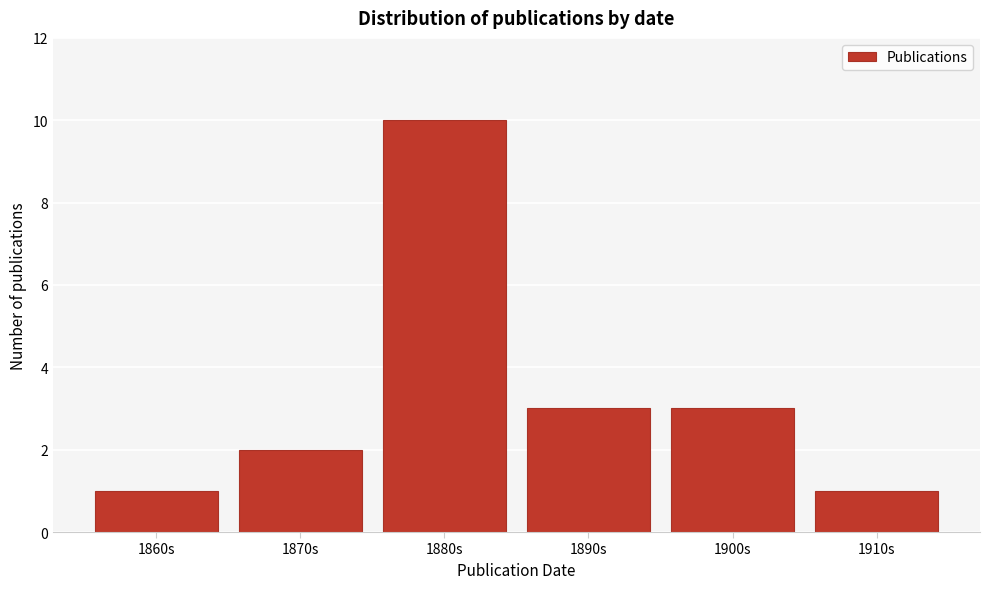

Reading right to left, transcribe all the data shown in this chart.

1	3	3	10	2	1